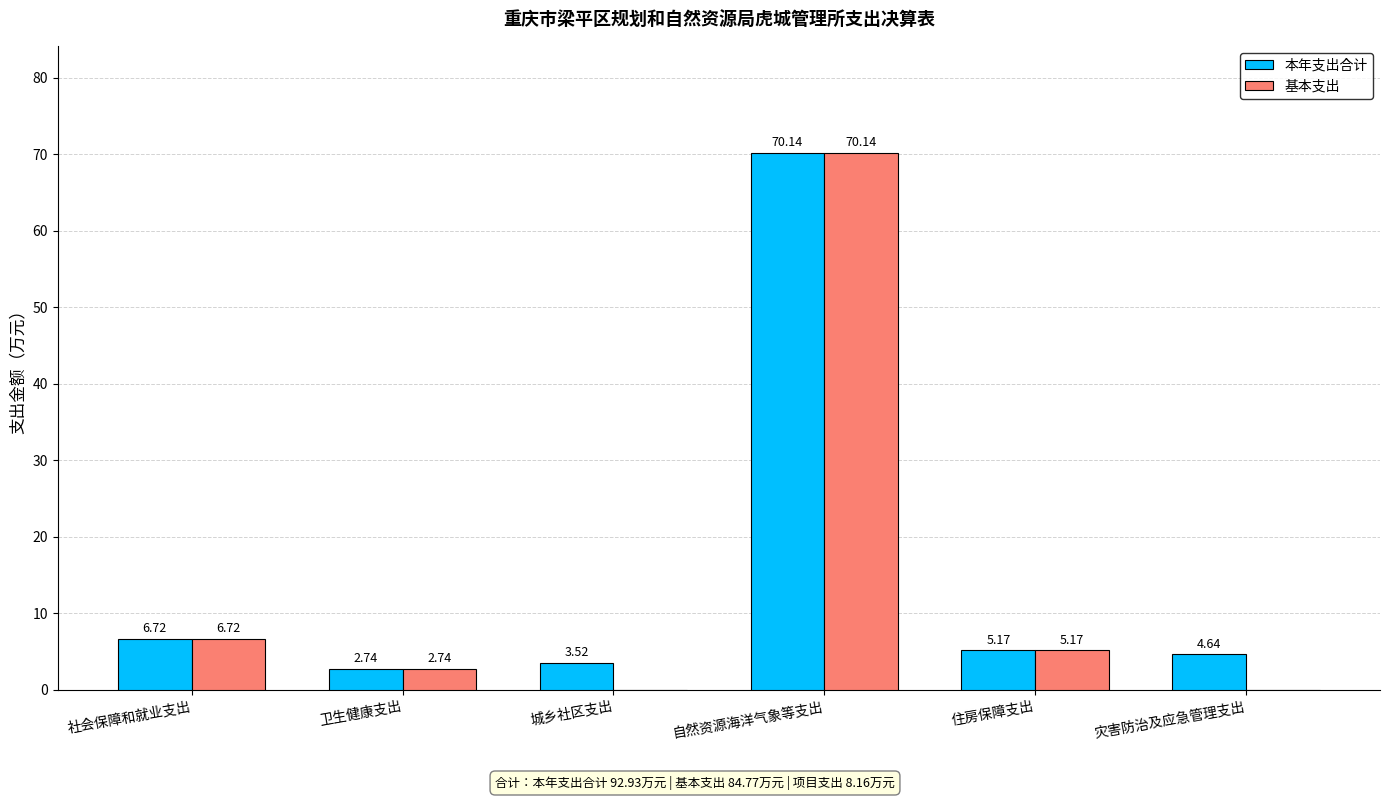

Which series changed the most between 卫生健康支出 and 灾害防治及应急管理支出?

基本支出